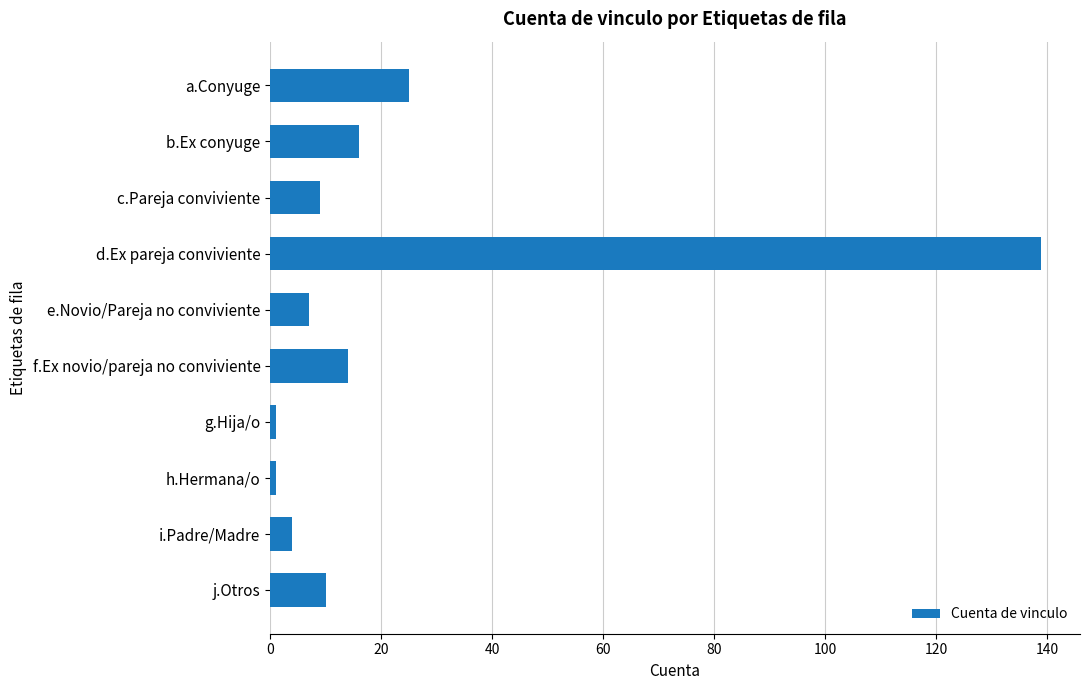

The value at c.Pareja conviviente is 9. True or false?

True